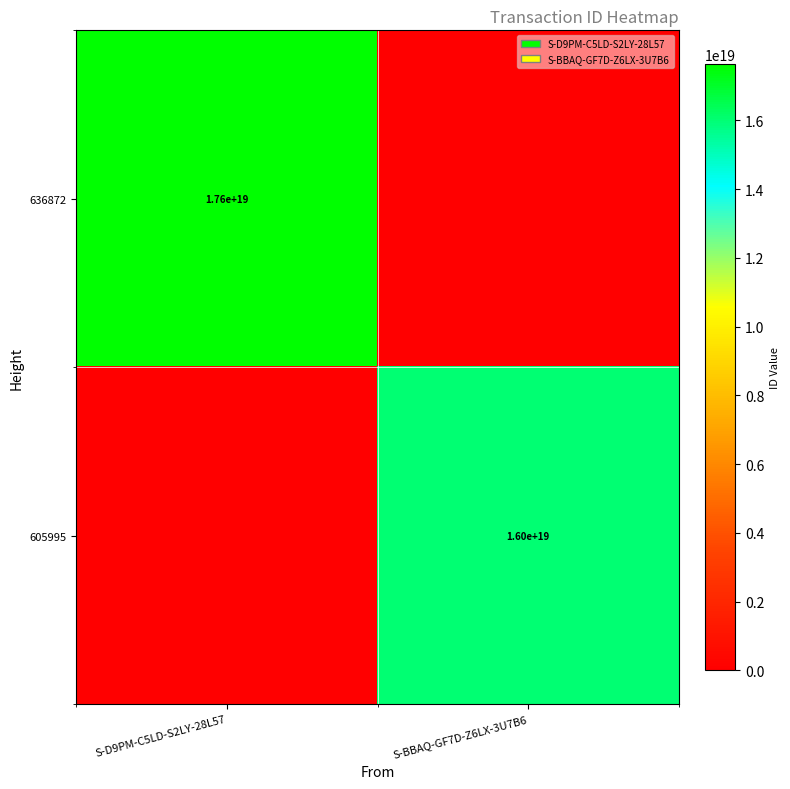

The value of 636872 at S-D9PM-C5LD-S2LY-28L57 is 17600000000000000000. True or false?

True